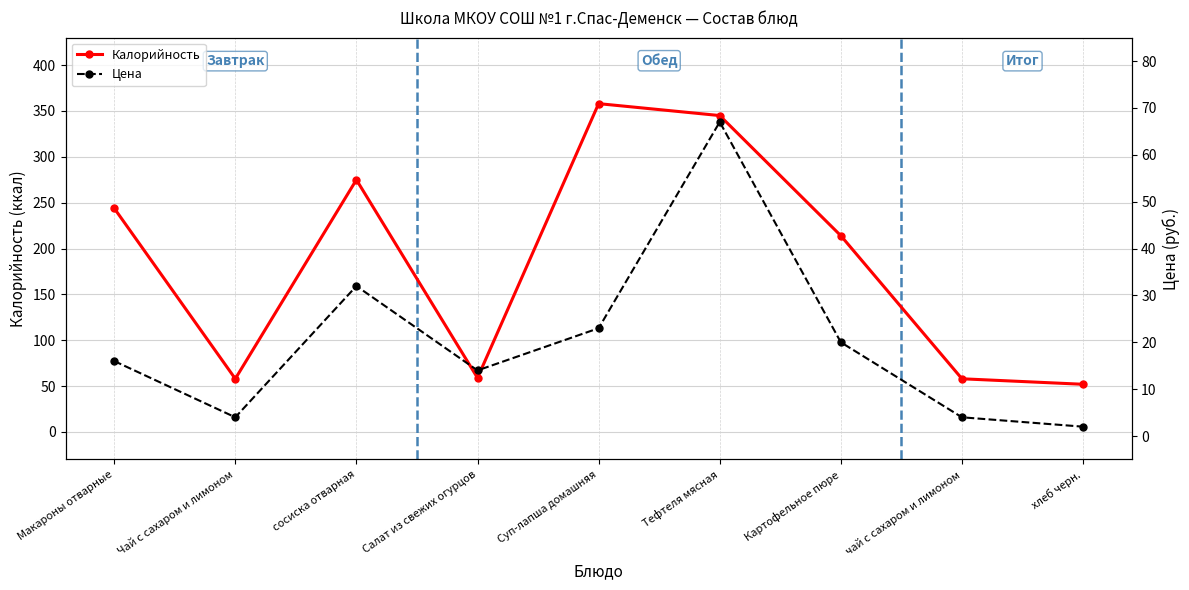

What is the average value of the Калорийность series?

185